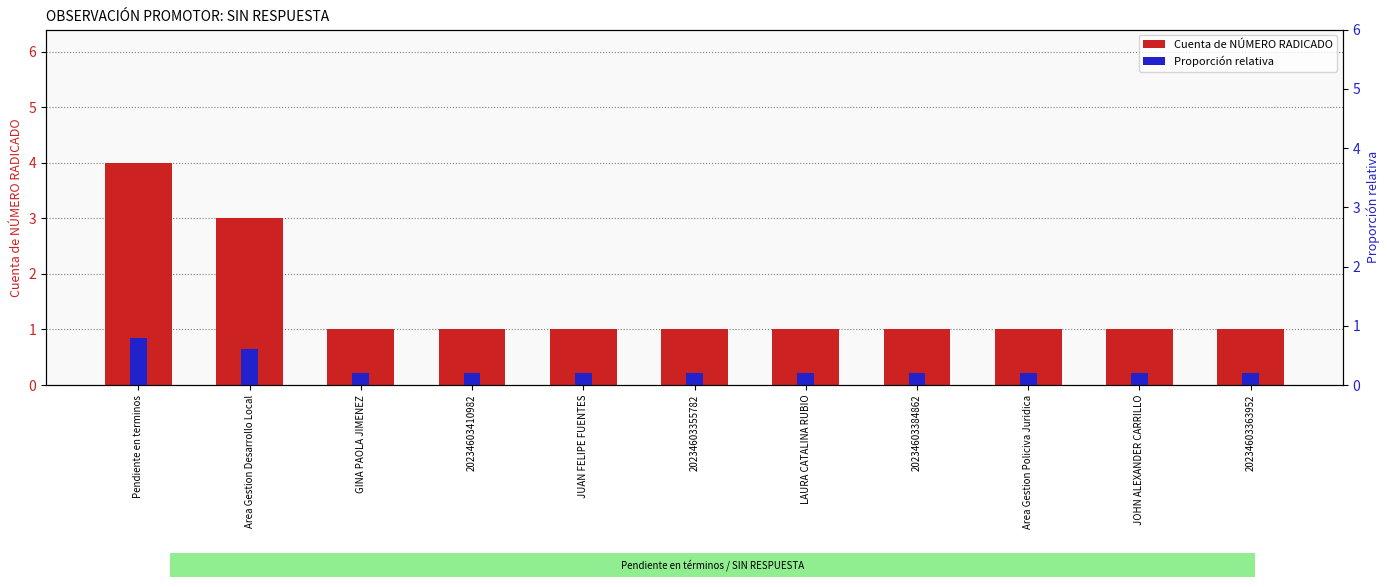

What position from the left is Area Gestion Desarrollo Local?

2